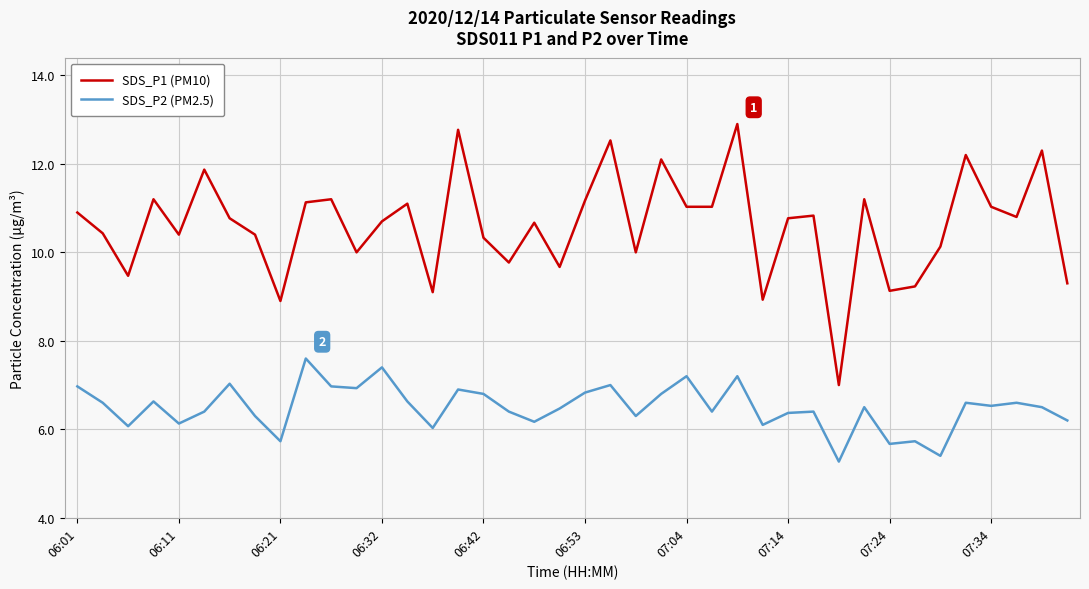

In SDS_P1 (PM10), how many points are higher than both neighbors (excluding endpoints)?

13